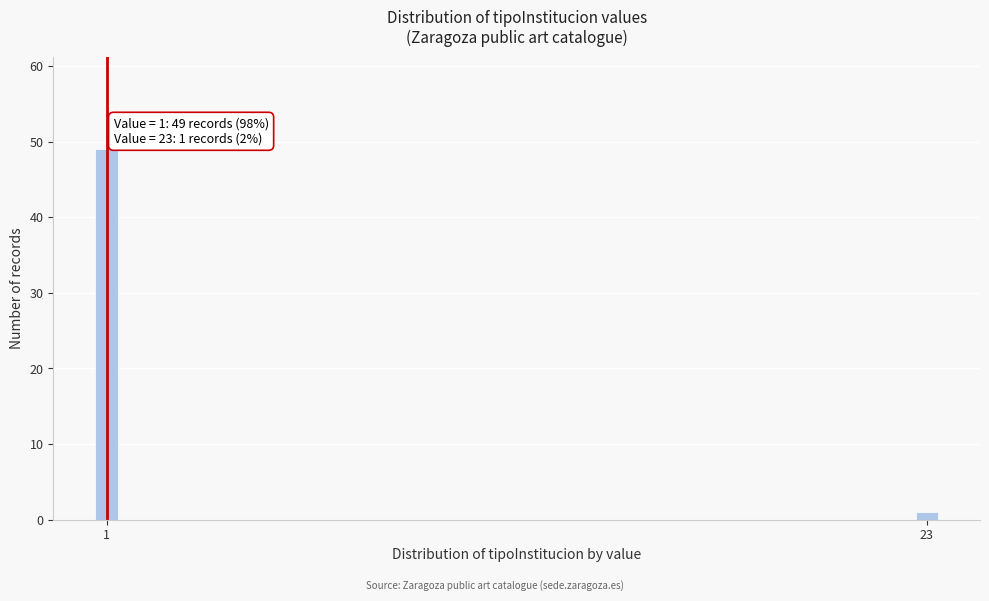

Reading left to right, transcribe all the data shown in this chart.

49	1